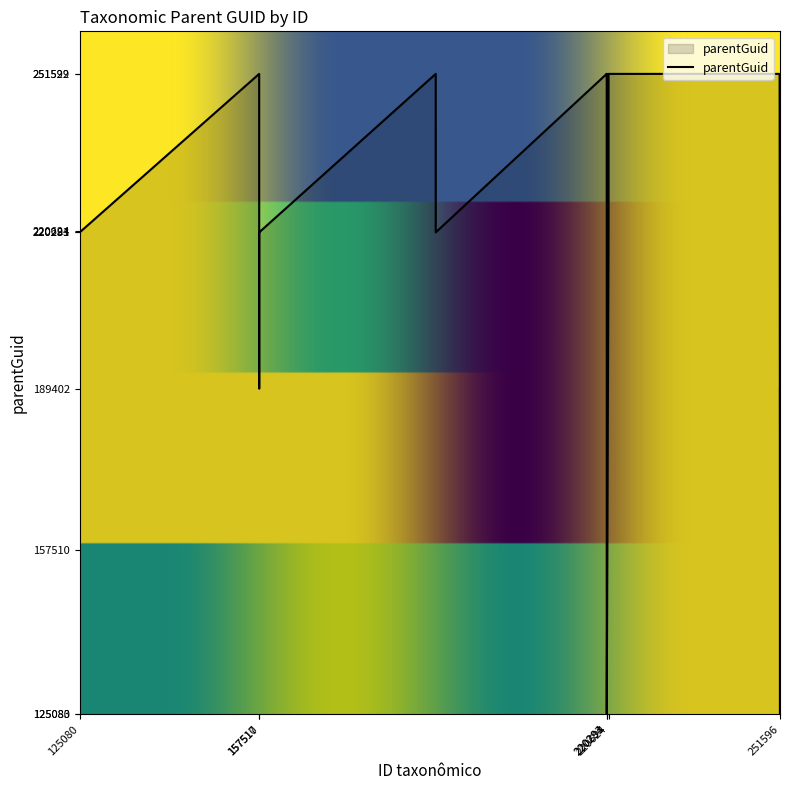

What is the maximum value shown in the chart?

251592